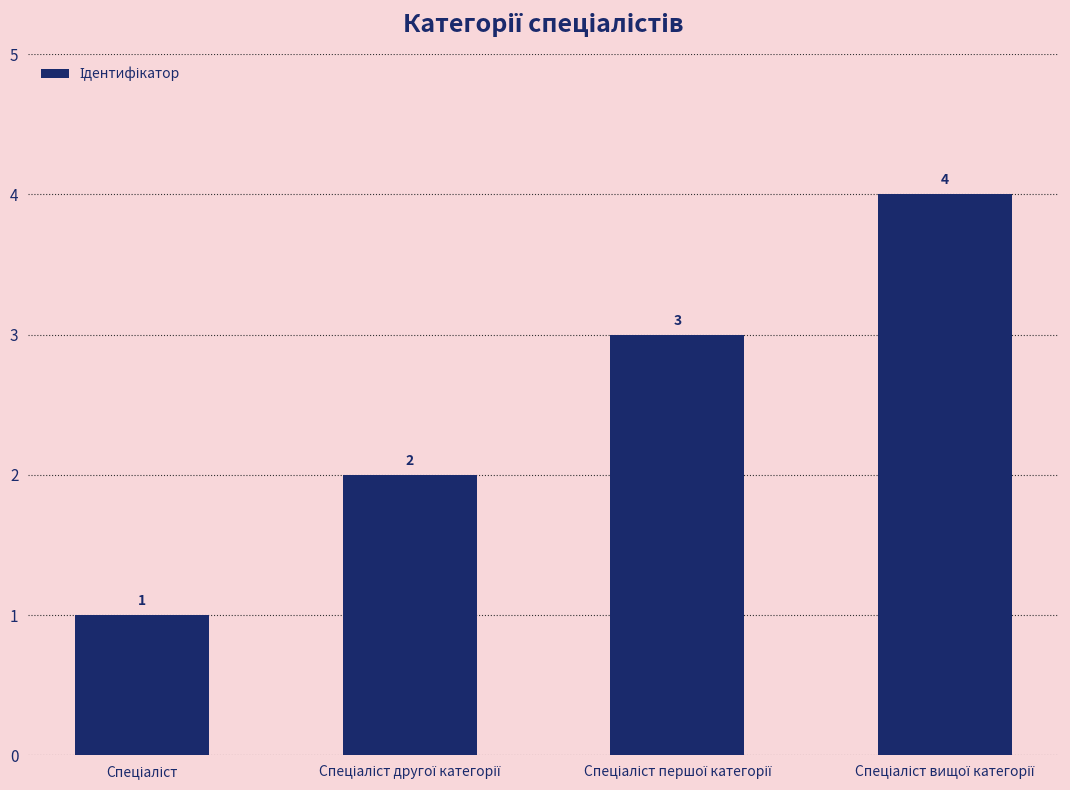

Count the values in the range 2 to 4.

3